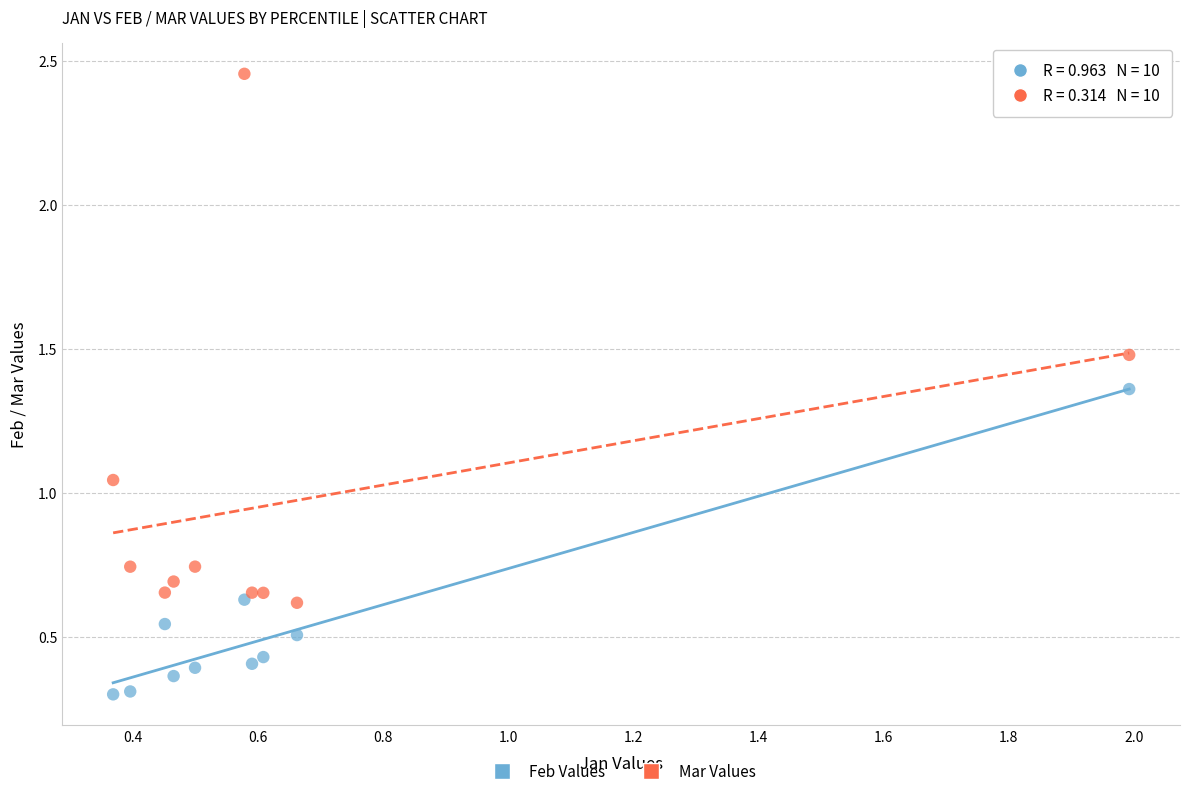

What is the X range (max minus min) for the scatter plot?

1.6